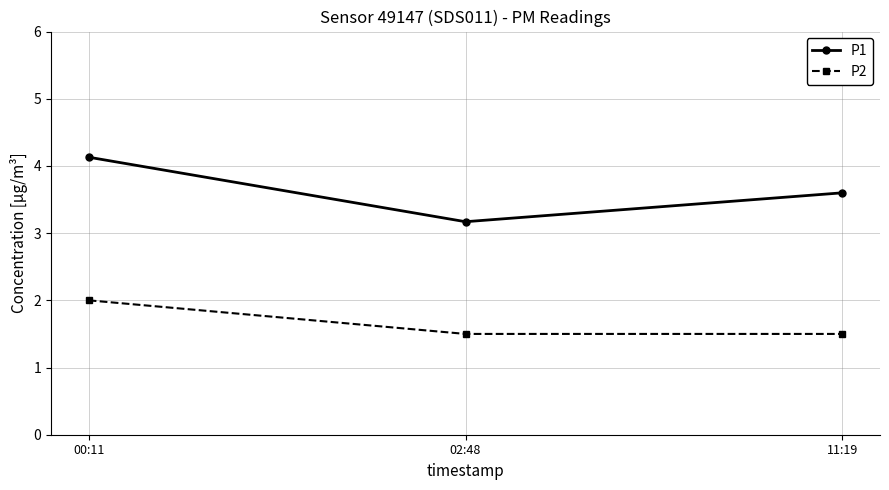

What position from the right is 02:48?

2